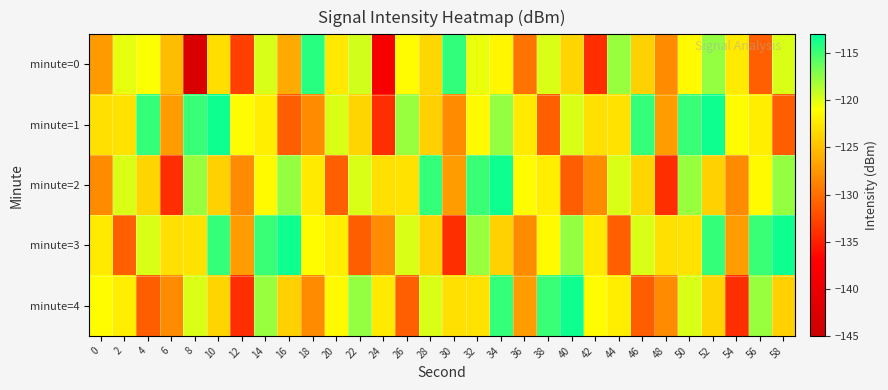

Which series has the largest total across all categories?

minute=3